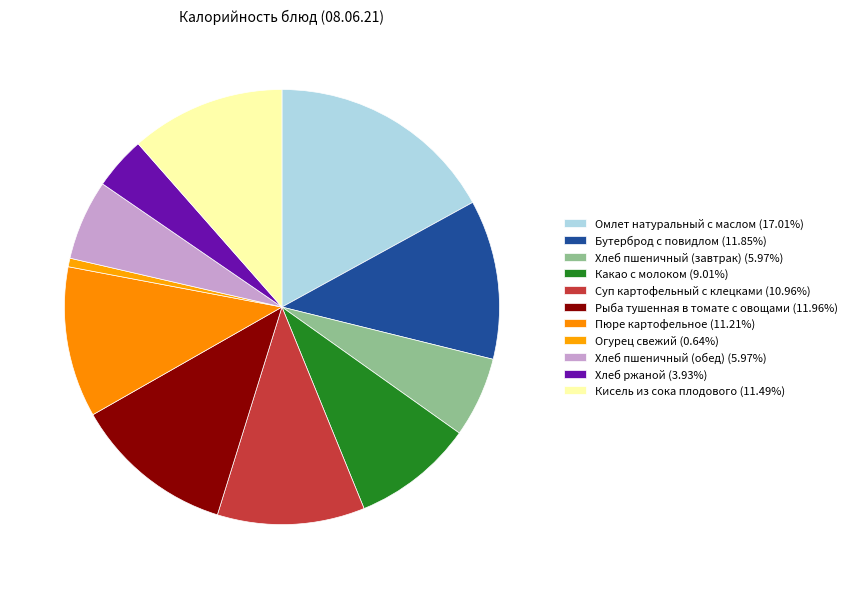

To the nearest percent, what percentage of the pie is Кисель из сока плодового?

11%